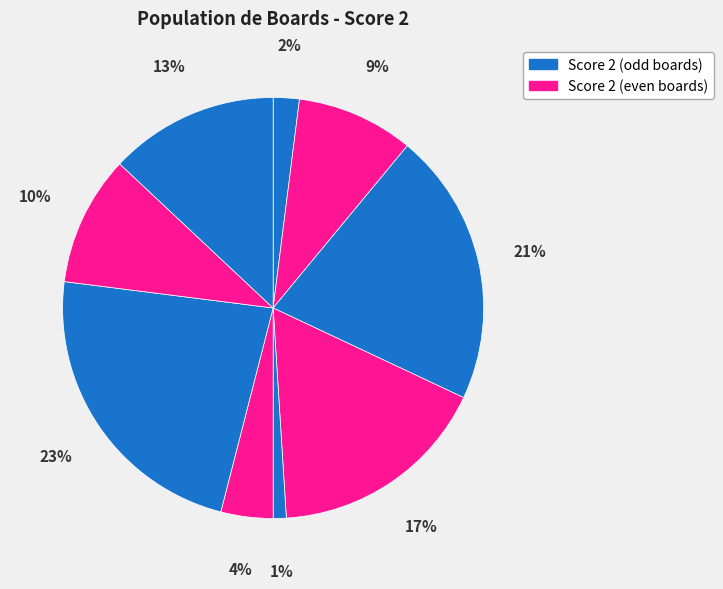

Rank the categories by value from highest to lowest.

7, 3, 4, 9, 8, 2, 6, 1, 5